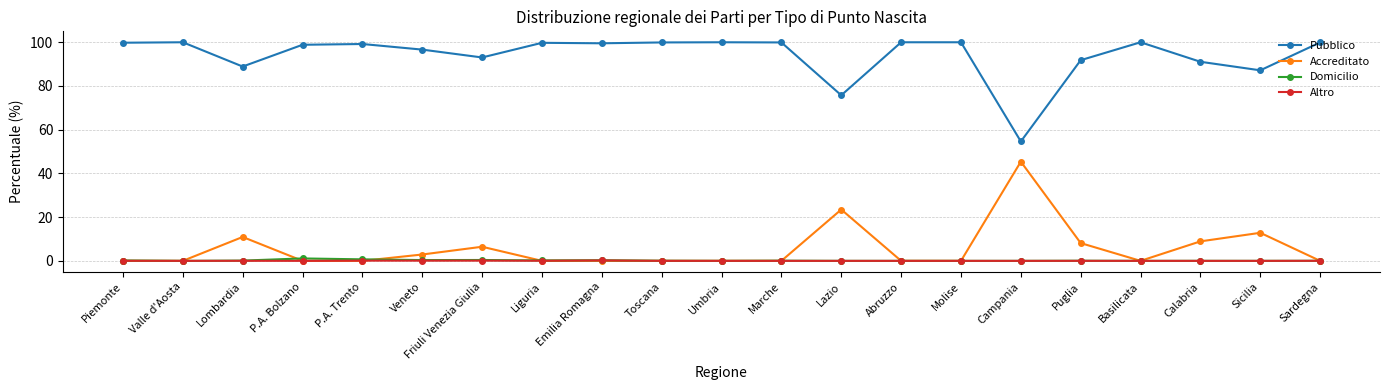

What are all the series names shown in the legend?

Pubblico, Accreditato, Domicilio, Altro